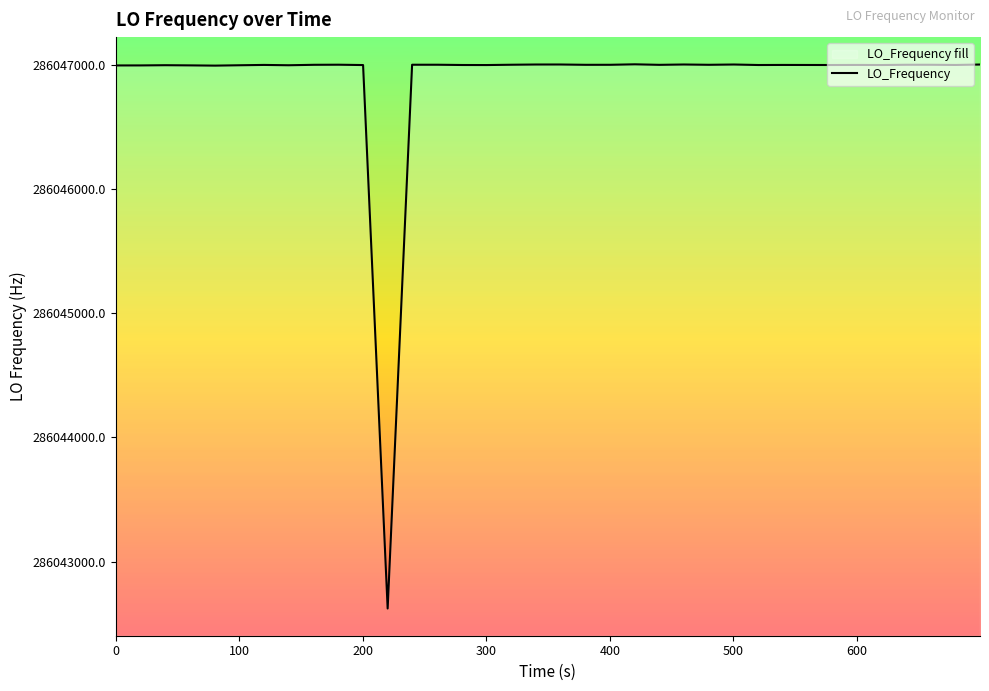

What is the greatest value displayed?

286047005.7